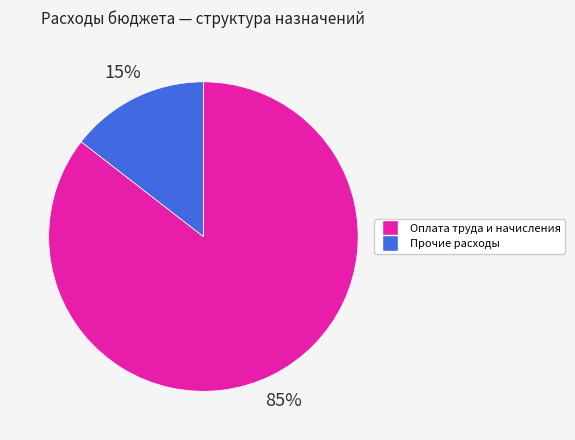

Between Прочие расходы and Оплата труда и начисления, which is larger?

Оплата труда и начисления